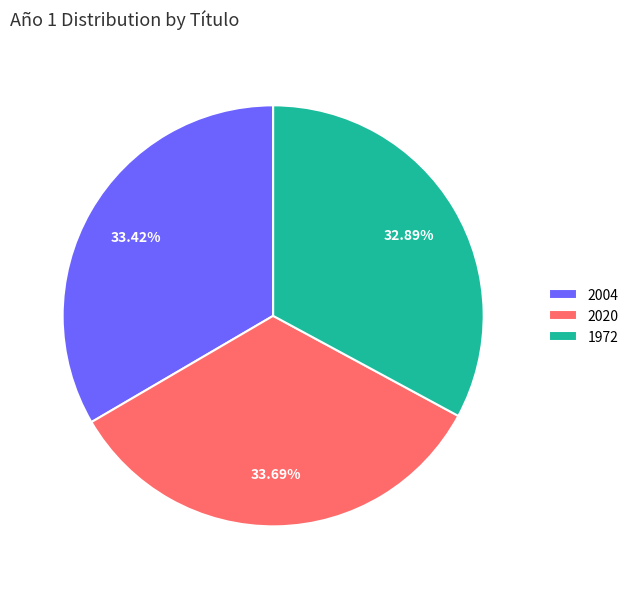

Approximately how many times larger is the value at 2020 compared to 1972?

1.0